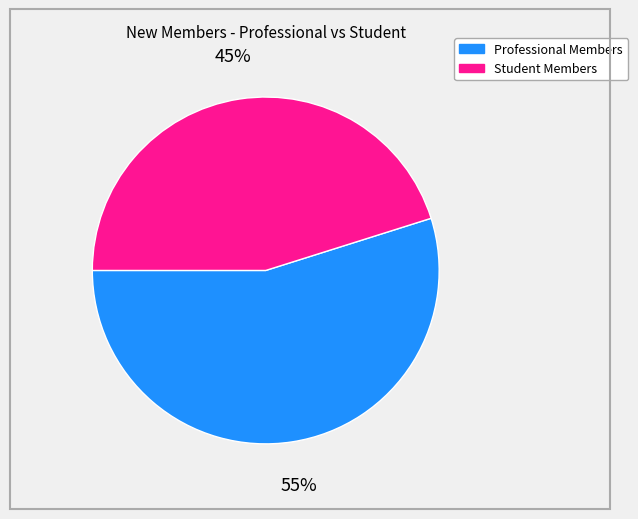

To the nearest percent, what is the difference between the largest and smallest slice percentages?

10%